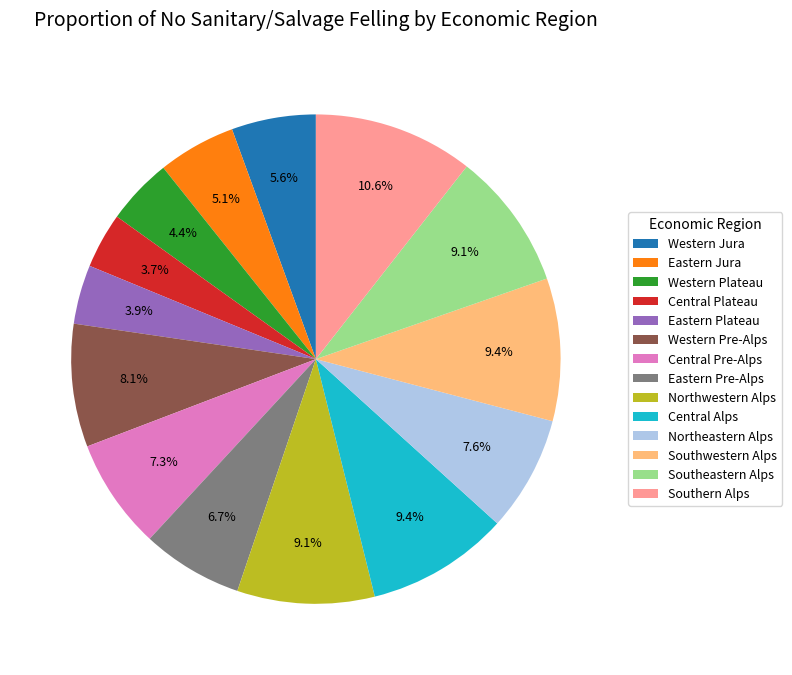

Is it true that Northeastern Alps is 20% of the pie?

False